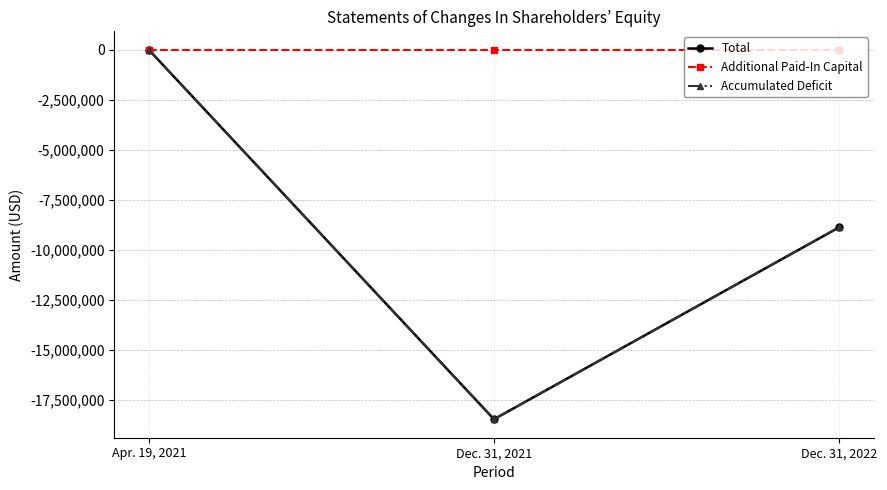

Which series has the largest total across all categories?

Additional Paid-In Capital